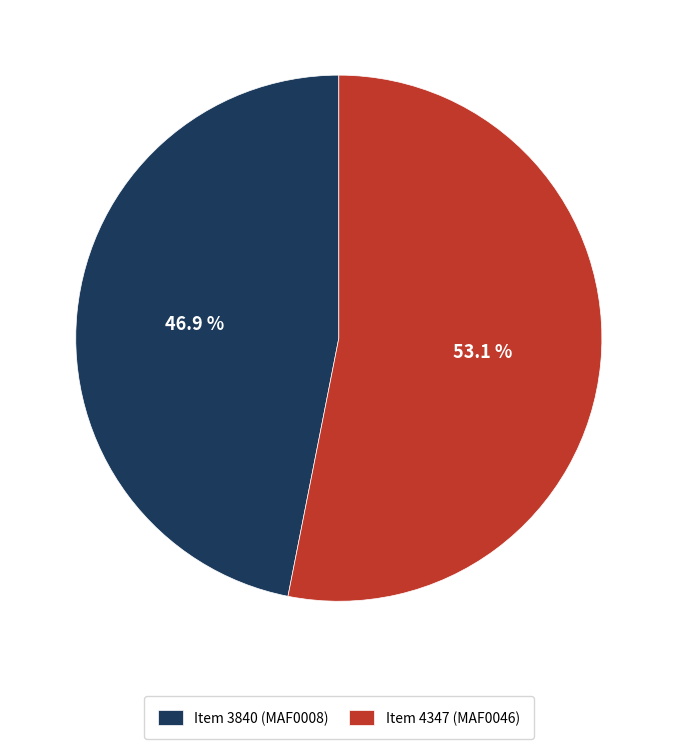

What percentage do Item 4347 and Item 3840 together represent?

100.0%